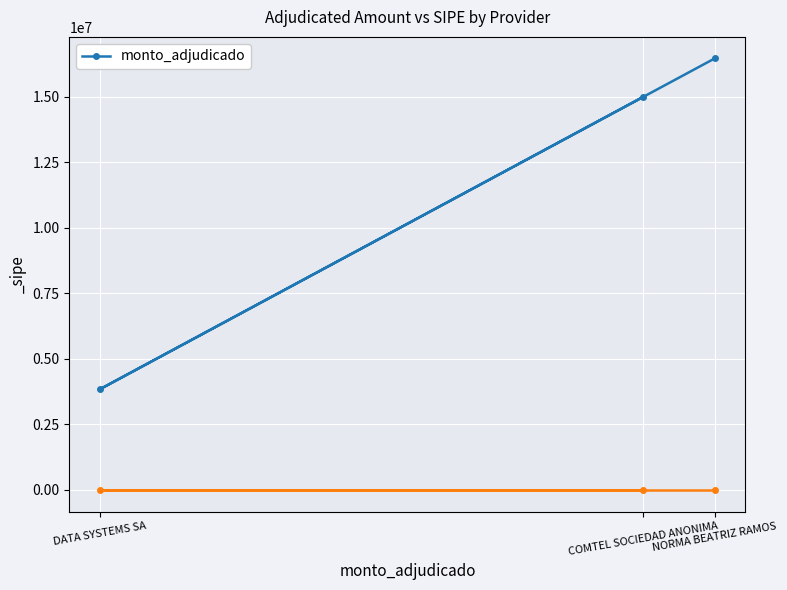

What is the greatest value displayed?

16469000